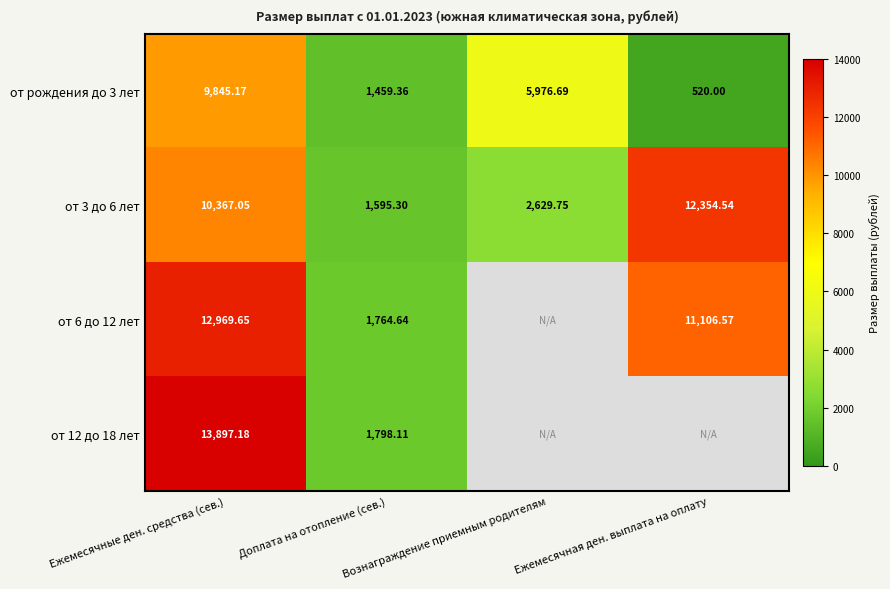

How many data points in от рождения до 3 лет are less than 5976?

2